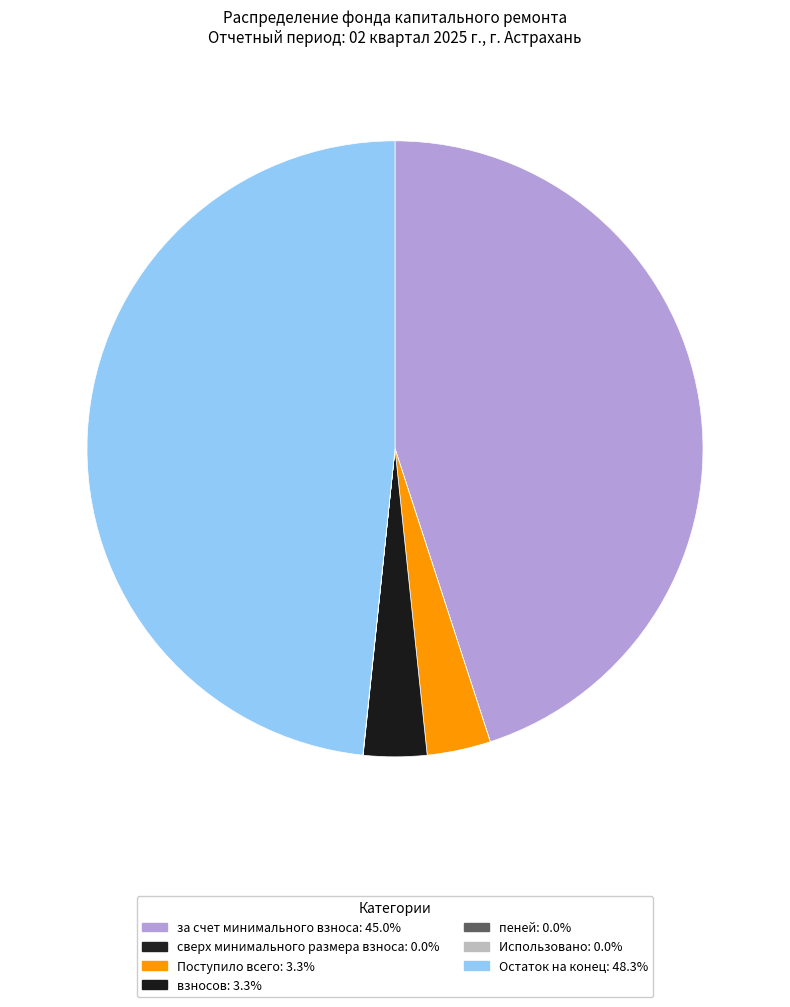

To the nearest percent, what is the combined percentage of взносов and пеней?

3%